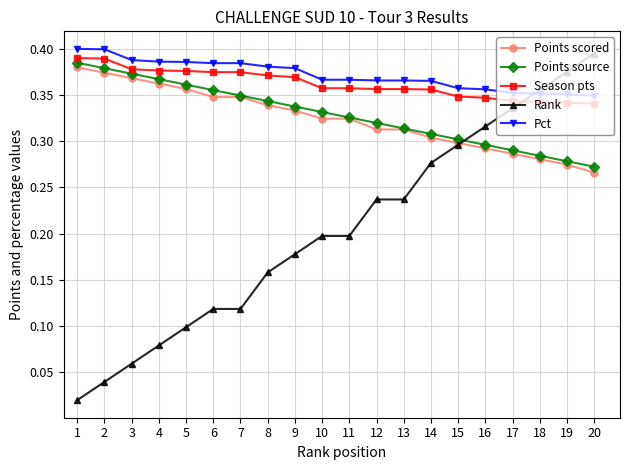

True or false: Rank and Season pts intersect in this chart.

True